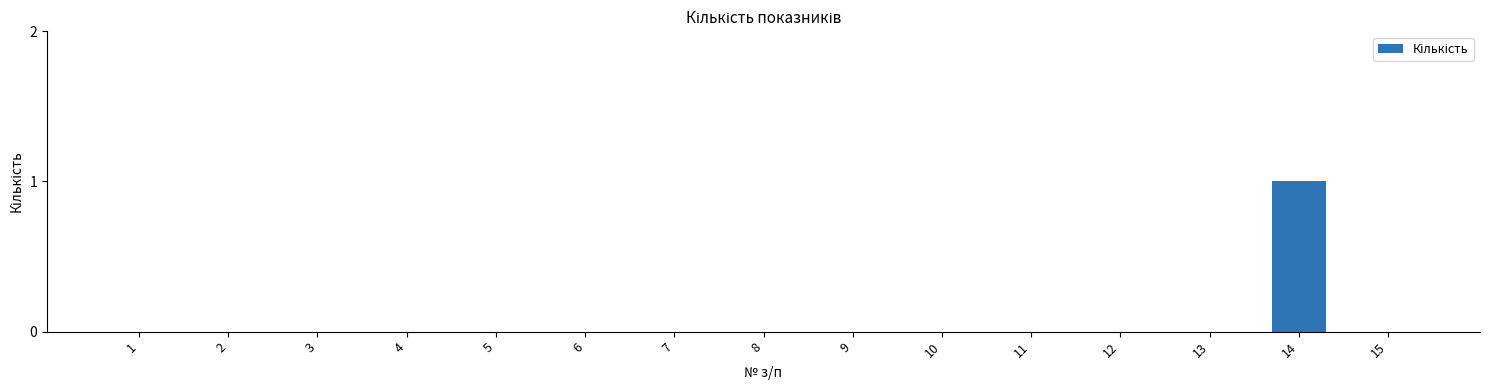

Does the chart contain stacked bars?

No